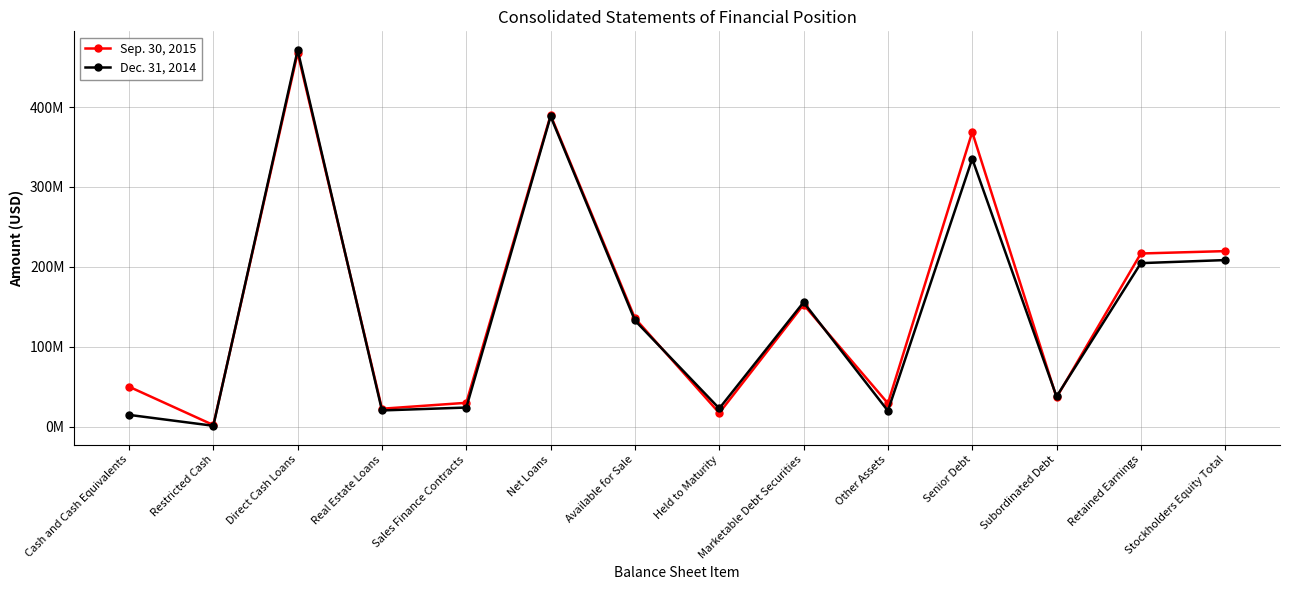

What are all the series names shown in the legend?

Sep. 30, 2015, Dec. 31, 2014